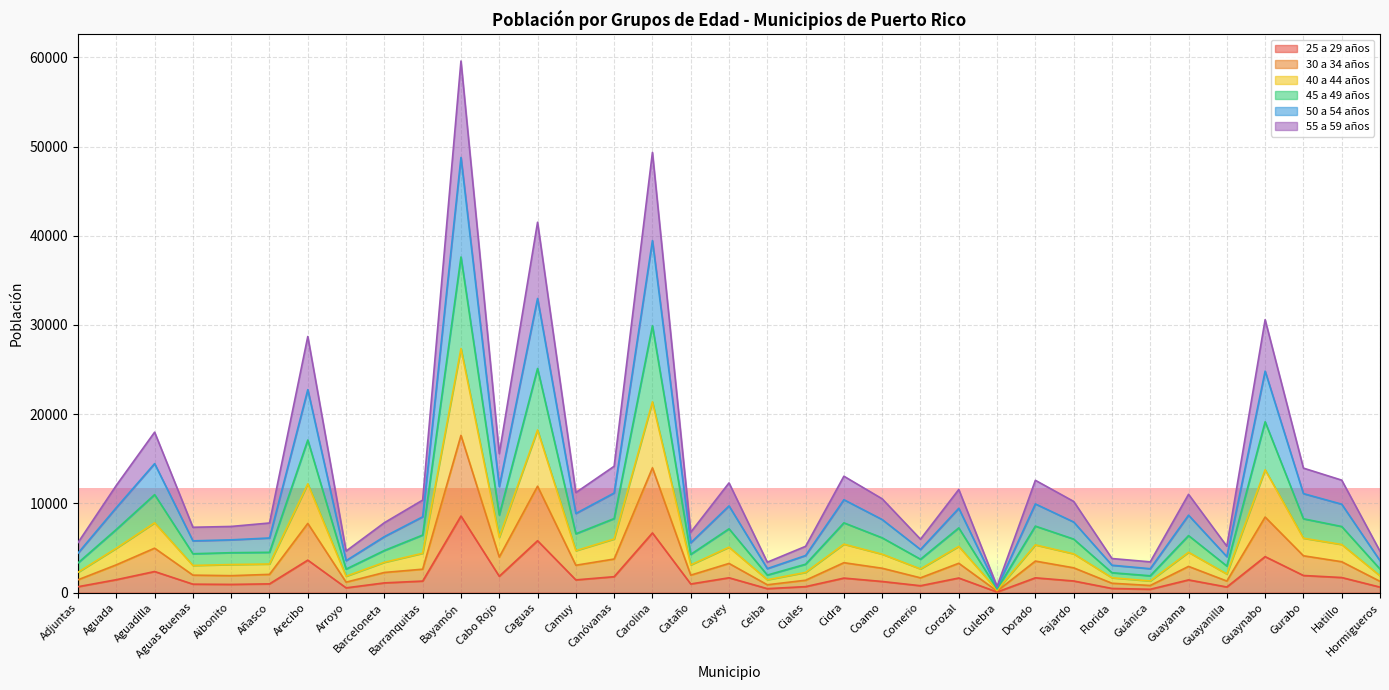

How many categories are shown in the chart?

35